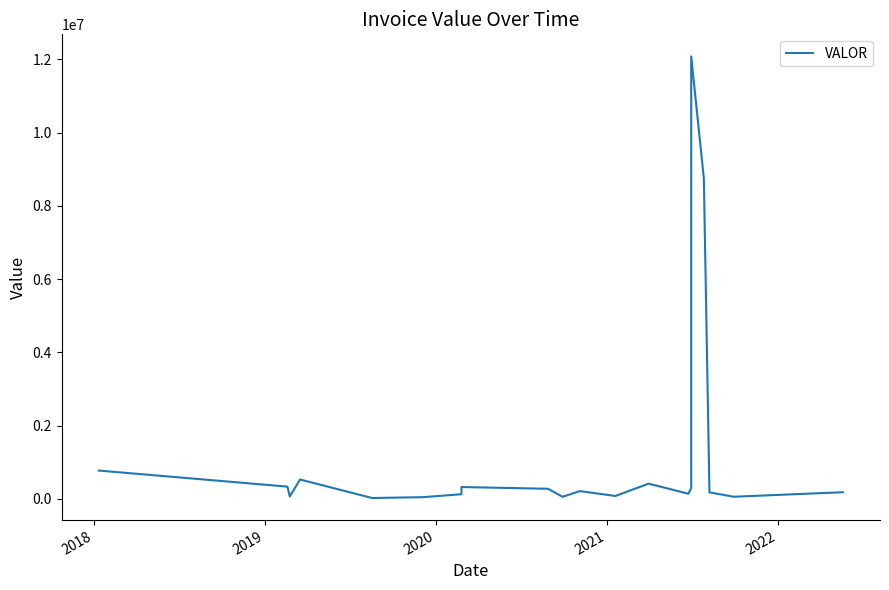

What is the difference between the second highest and second lowest values?

8705972